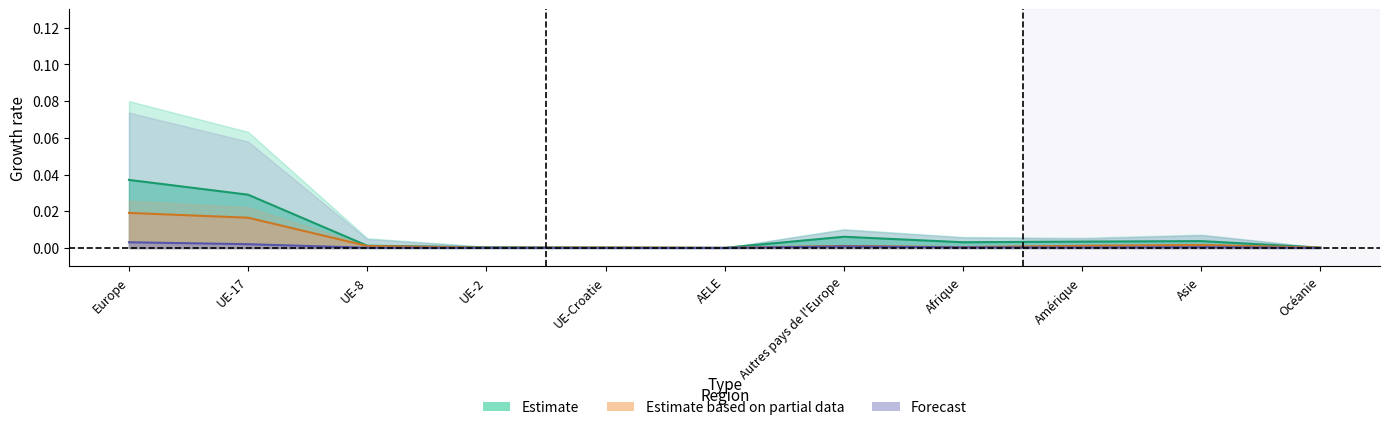

True or false: Total départs (sorties) has more than 0 interior local peaks.

True